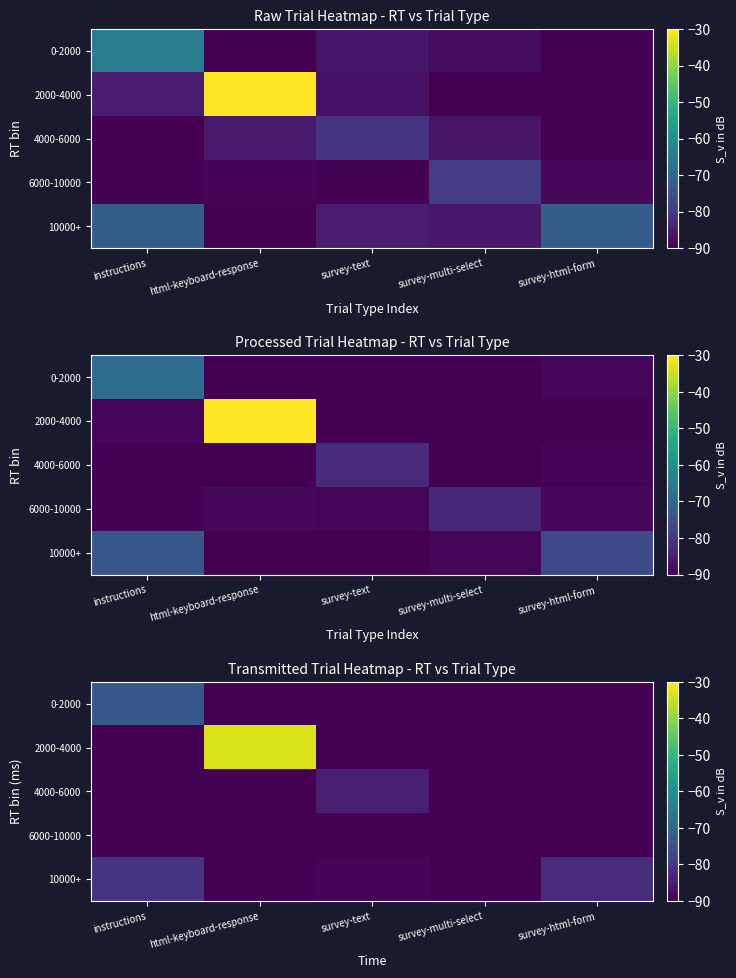

What is the spread (max minus min) of values at survey-text?

5.2